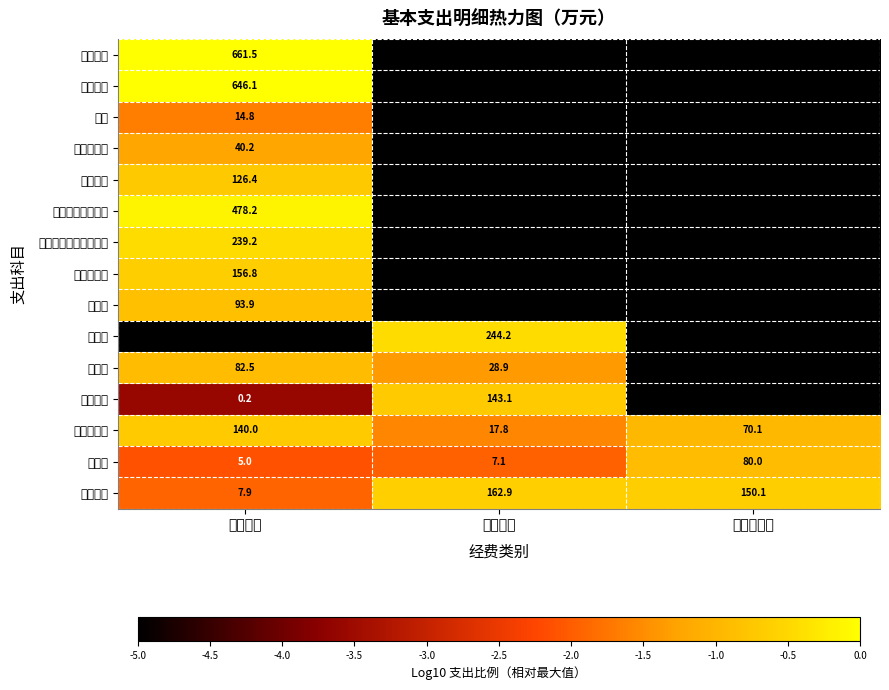

Rank the categories by 医疗费补助 value from highest to lowest.

人员经费, 资本性支出, 公用经费